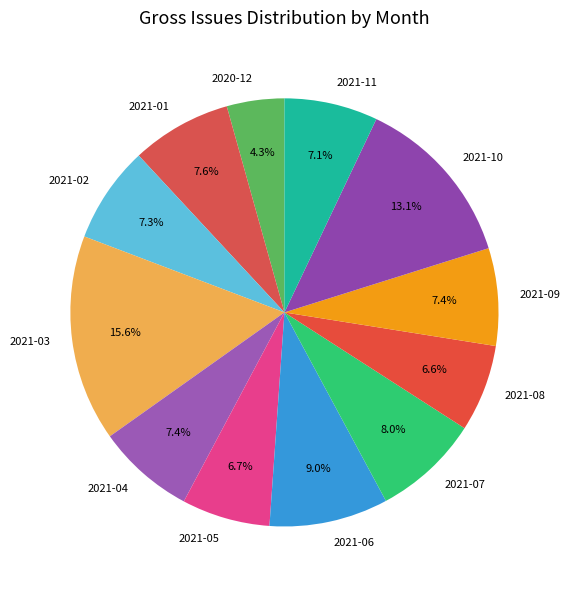

To the nearest percent, what is the difference between the largest and smallest slice percentages?

11%